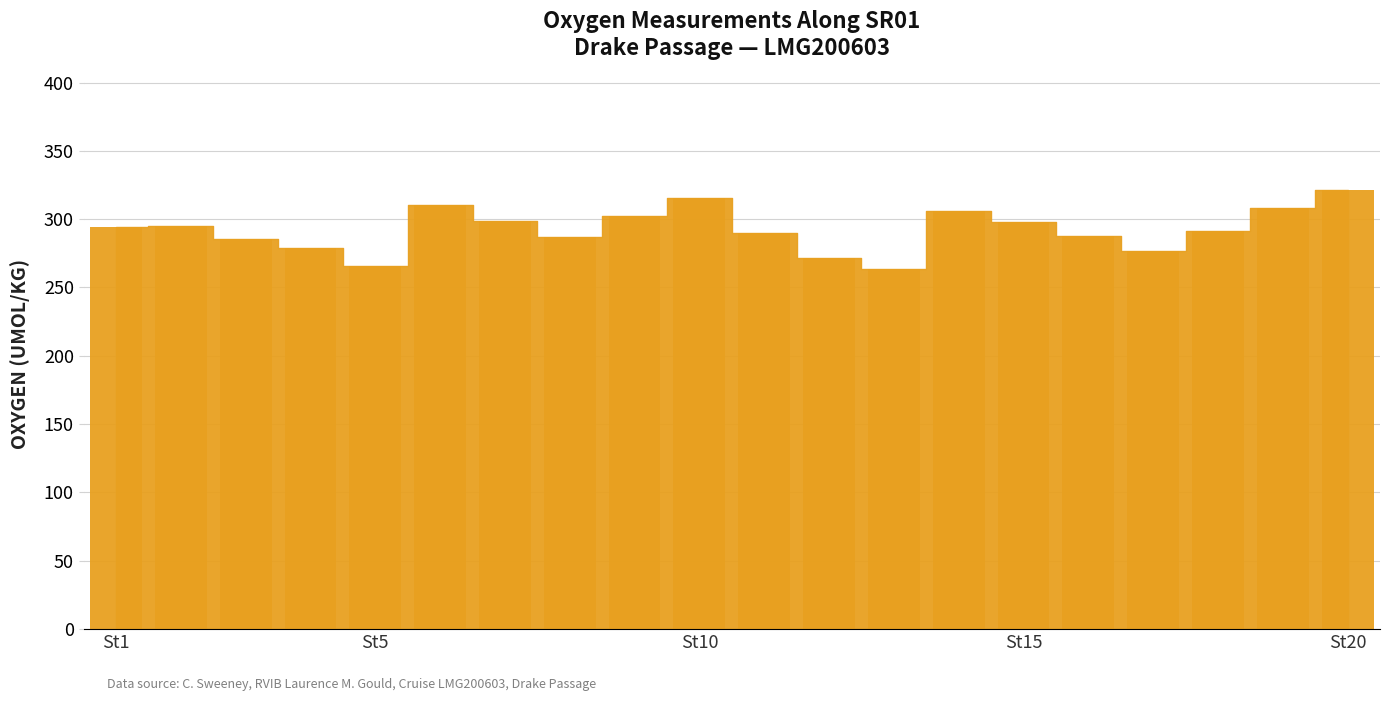

What is the value of the 19th bar from the left?

308.5